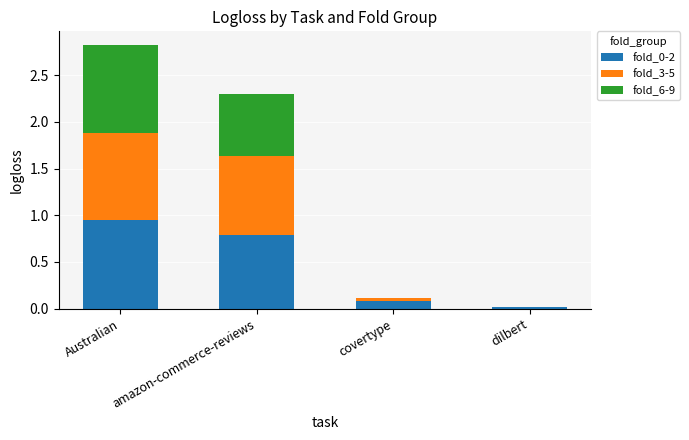

Are the bars grouped side by side (vs. stacked)?

No